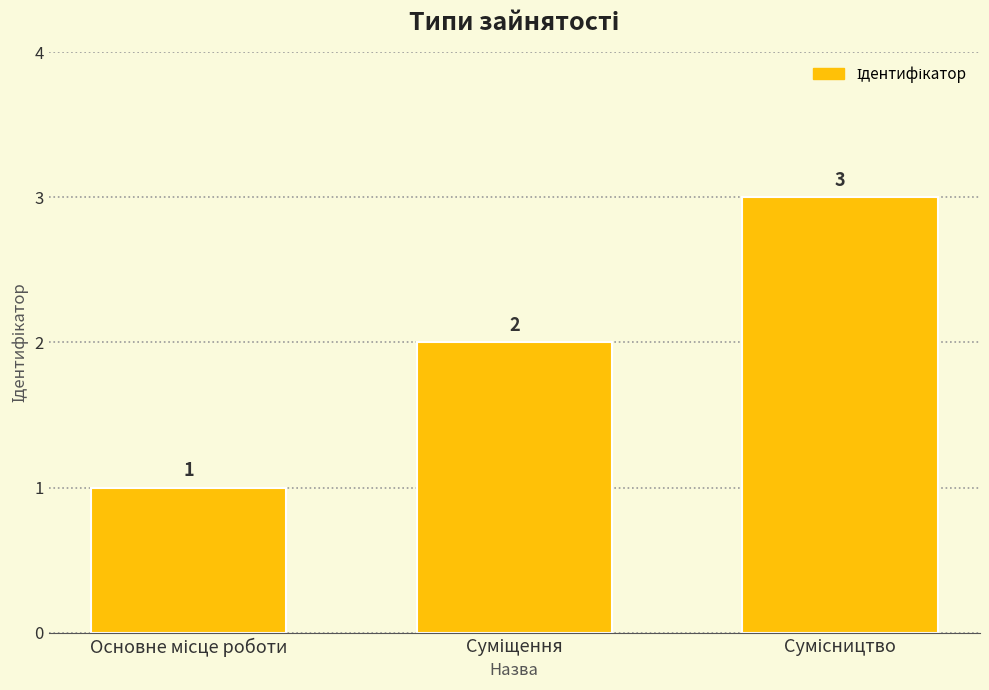

Are the bars grouped side by side (vs. stacked)?

No